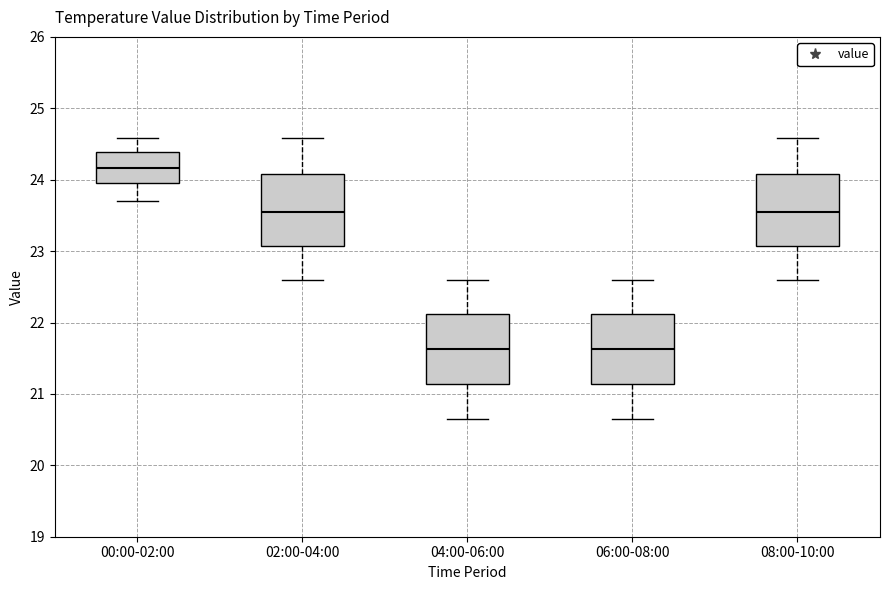

Where is the upper edge of the box for 06:00-08:00 on the y-axis? The values are not printed on the chart, so give them approximately, as read against the axis.

22.1